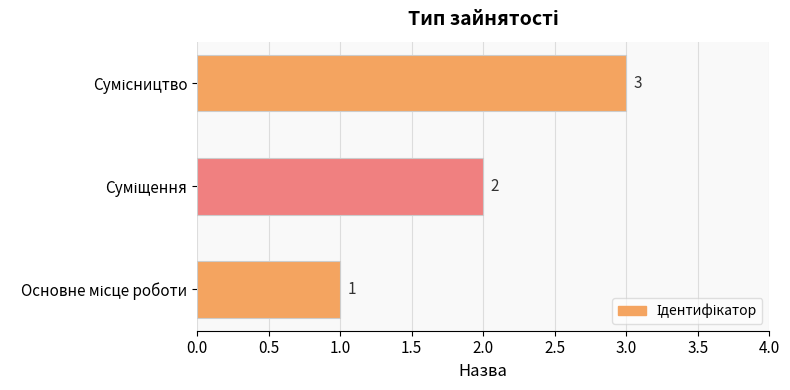

What is the maximum value shown in the chart?

3